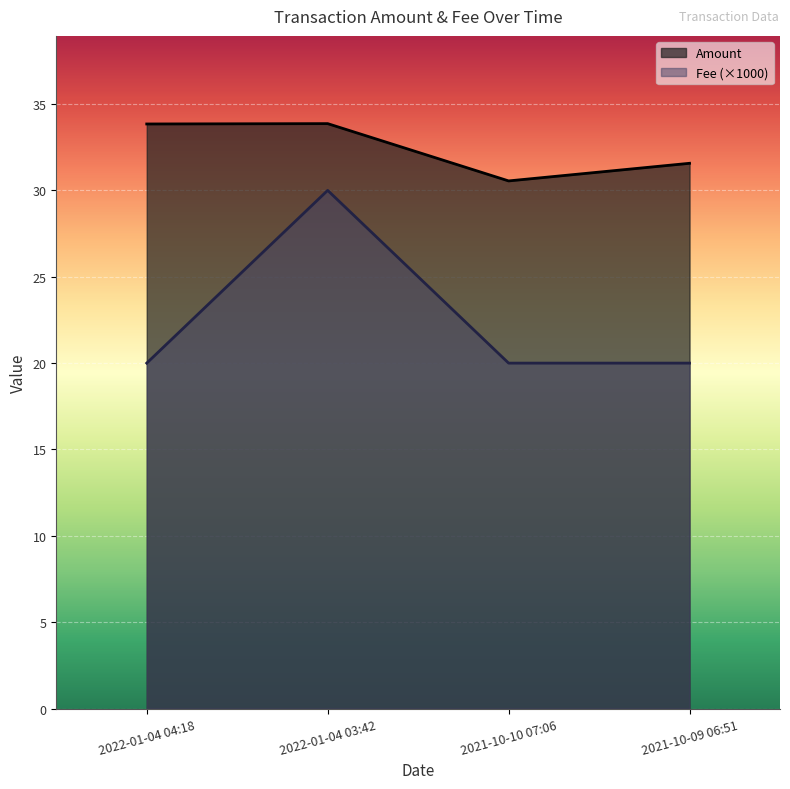

What are all the series names shown in the legend?

Amount, Fee